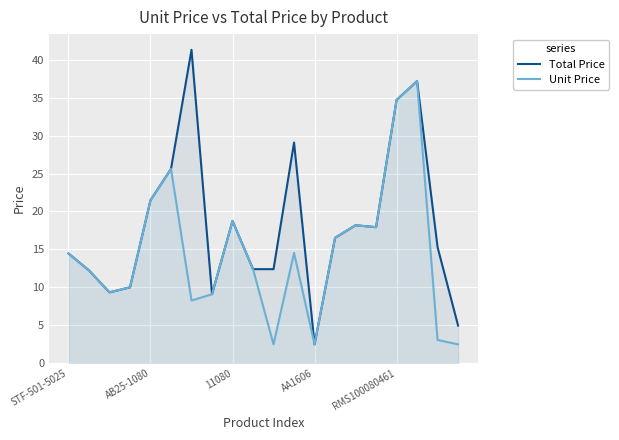

At how many categories does at least one series exceed 3?

19